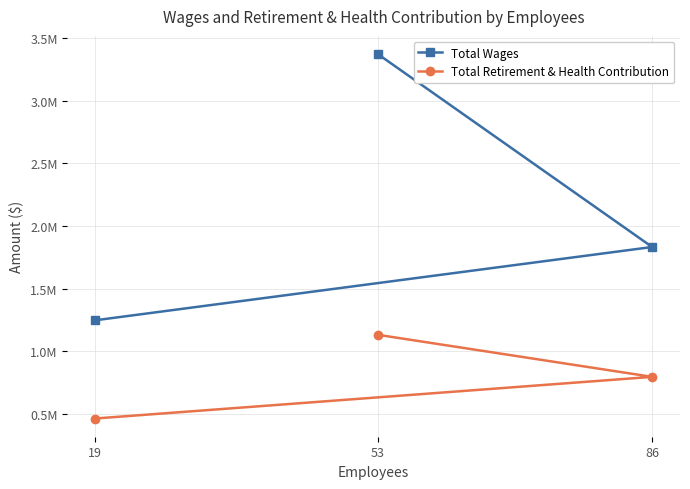

What is the spread (max minus min) of values at 19?

783914